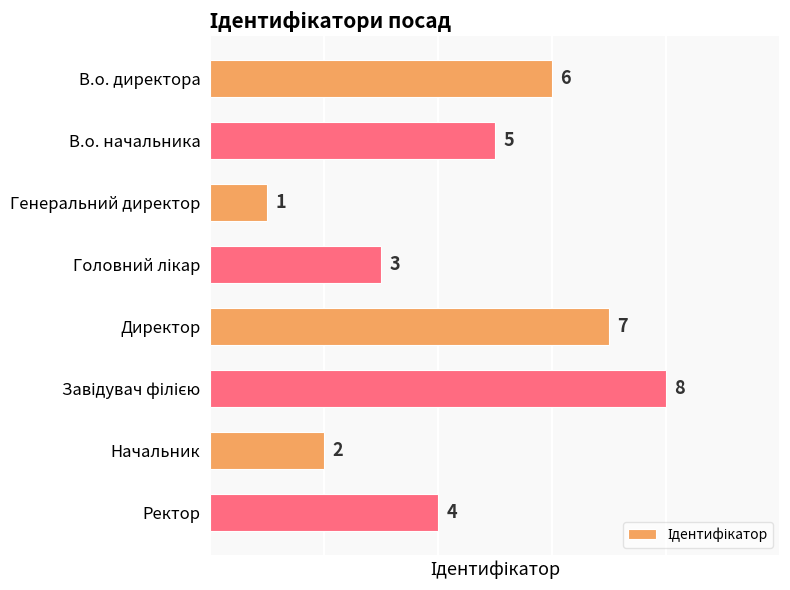

What is the label of the 7th bar from the top?

Начальник